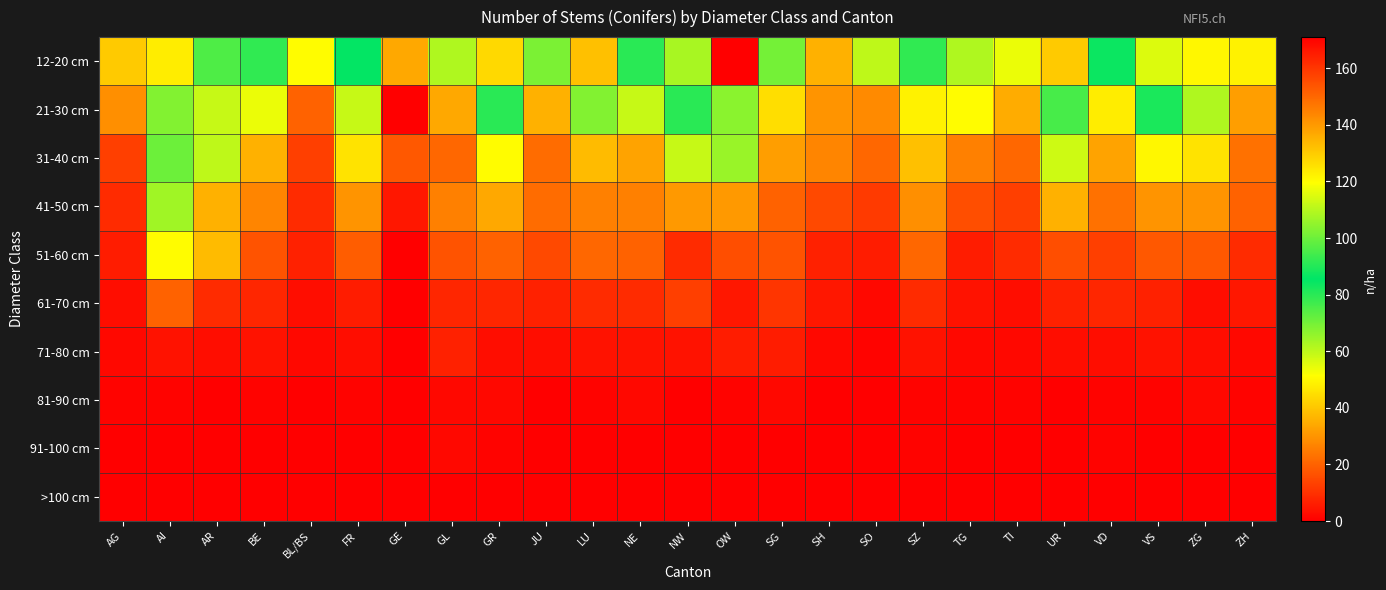

Which label corresponds to the smallest value in the chart?

GE